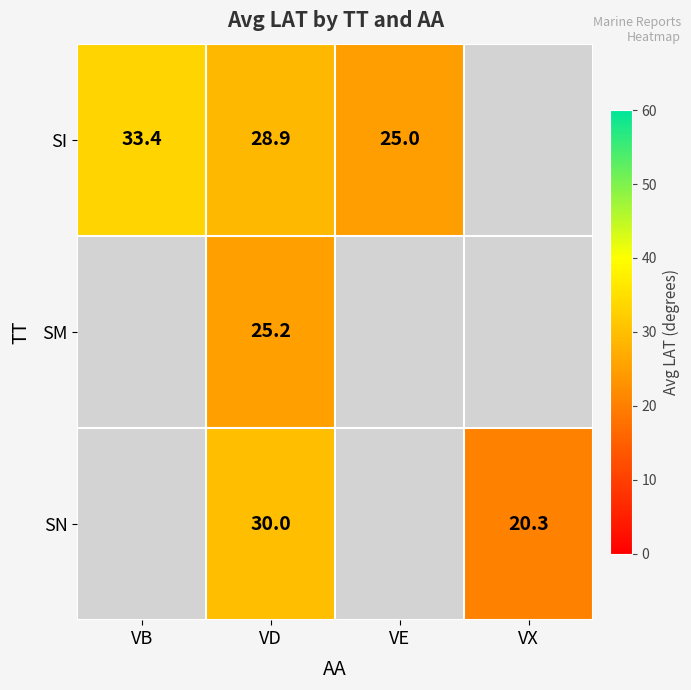

At VD, list the series in order from largest to smallest.

SN, SI, SM